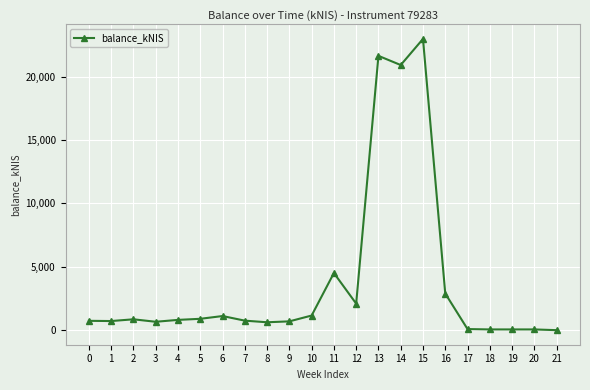

Count the number of values greater than 810.

11